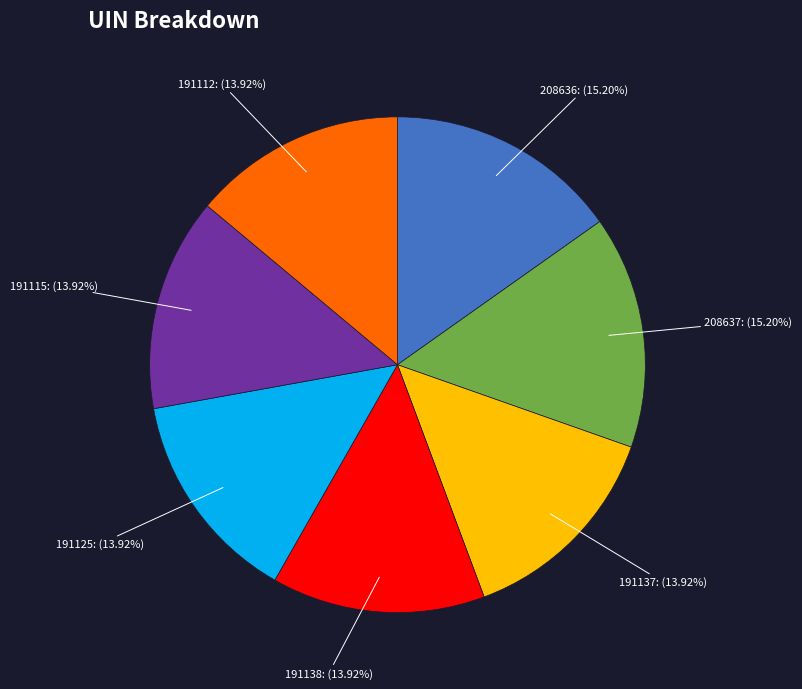

To the nearest percent, what is the difference between the largest and smallest slice percentages?

1%